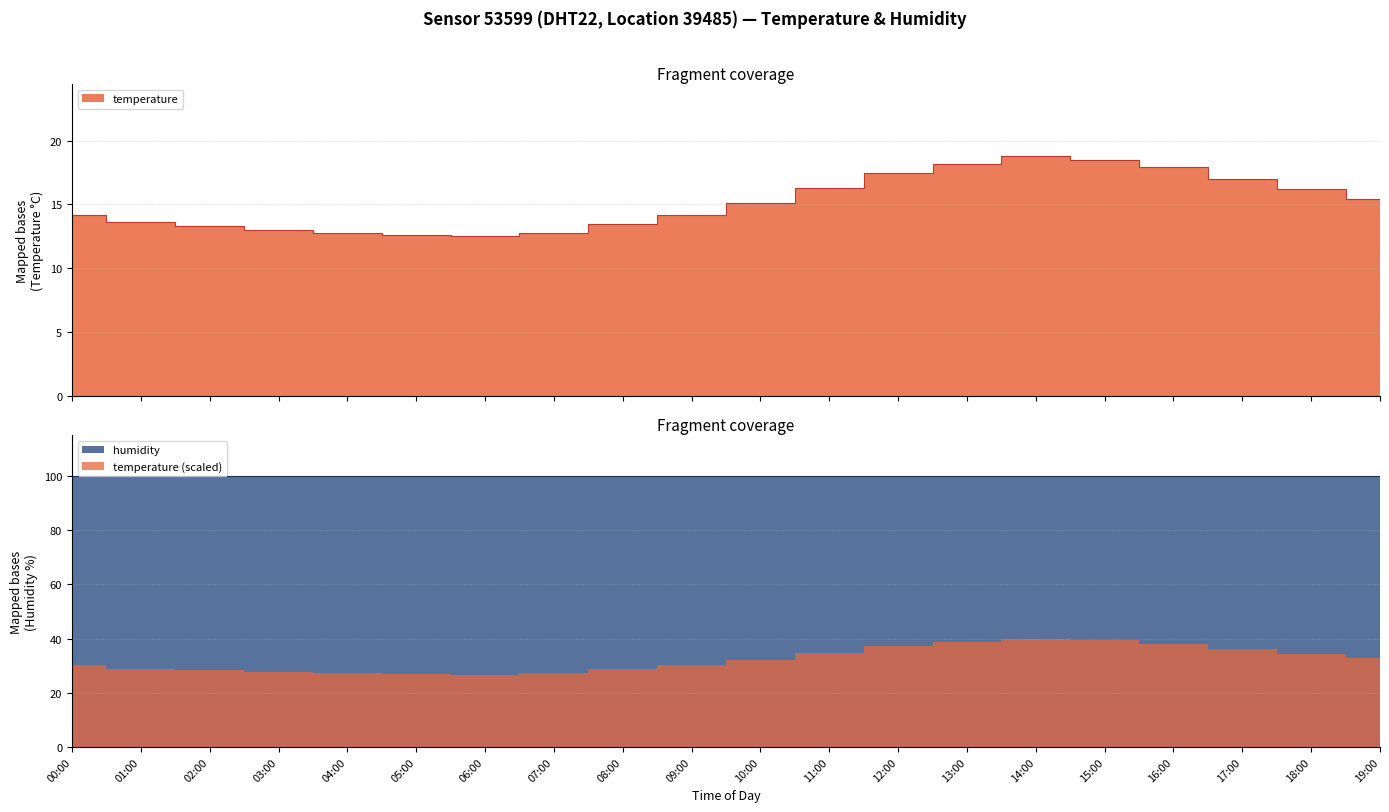

Where is the first local maximum?

14:00